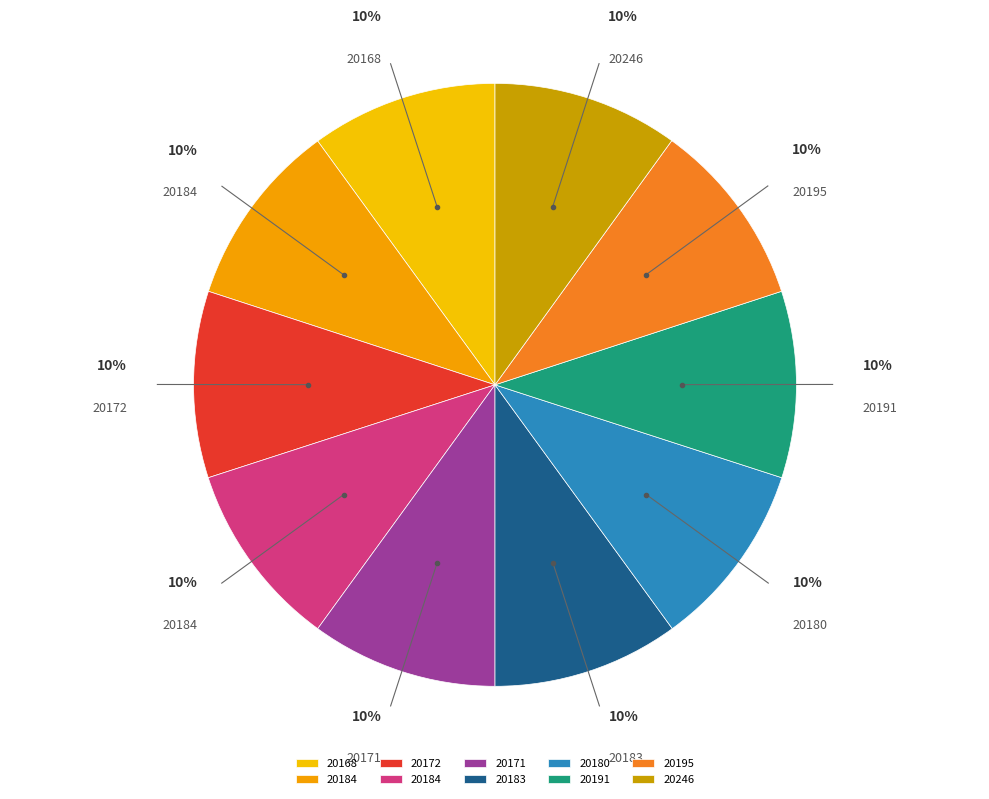

Count the number of slices in the pie.

10